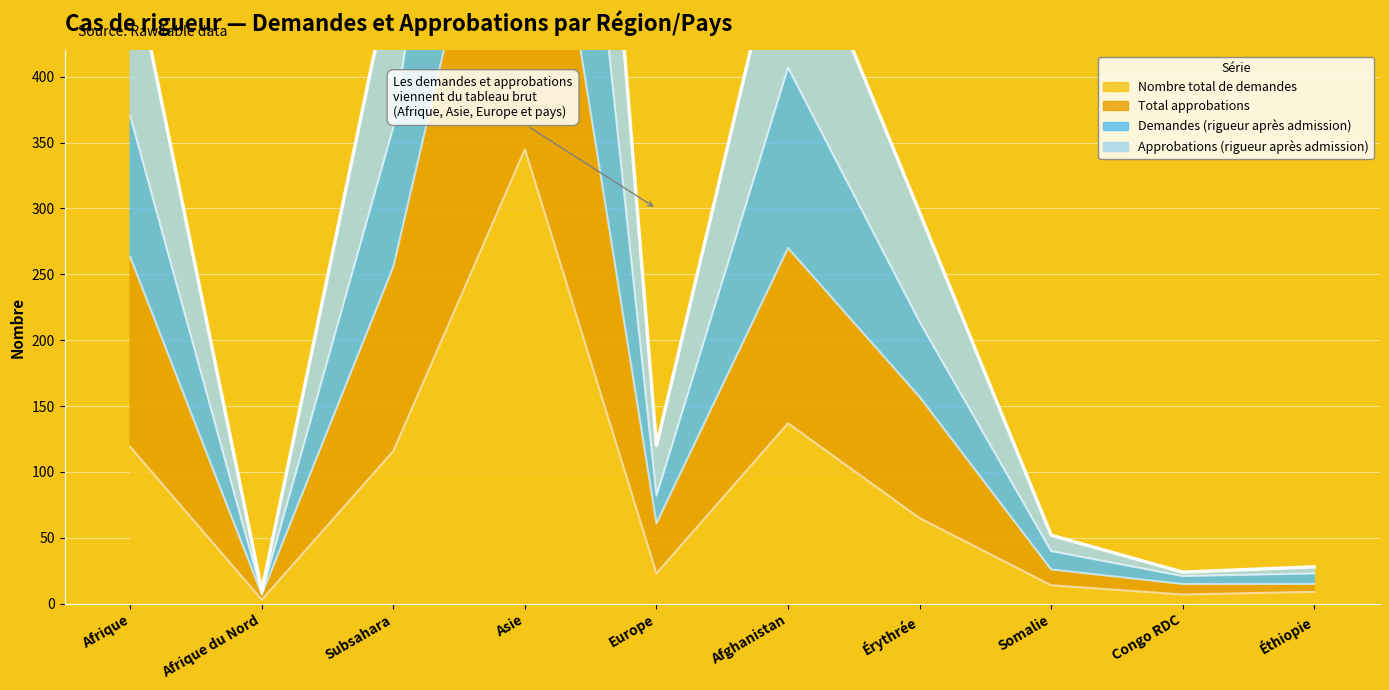

Is it true that Approbations (rigueur après admission) equals 14 at Somalie?

False